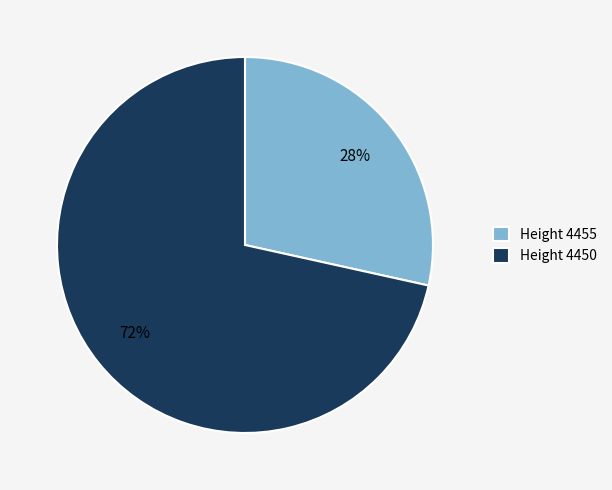

Which slice is the smallest?

Height 4455